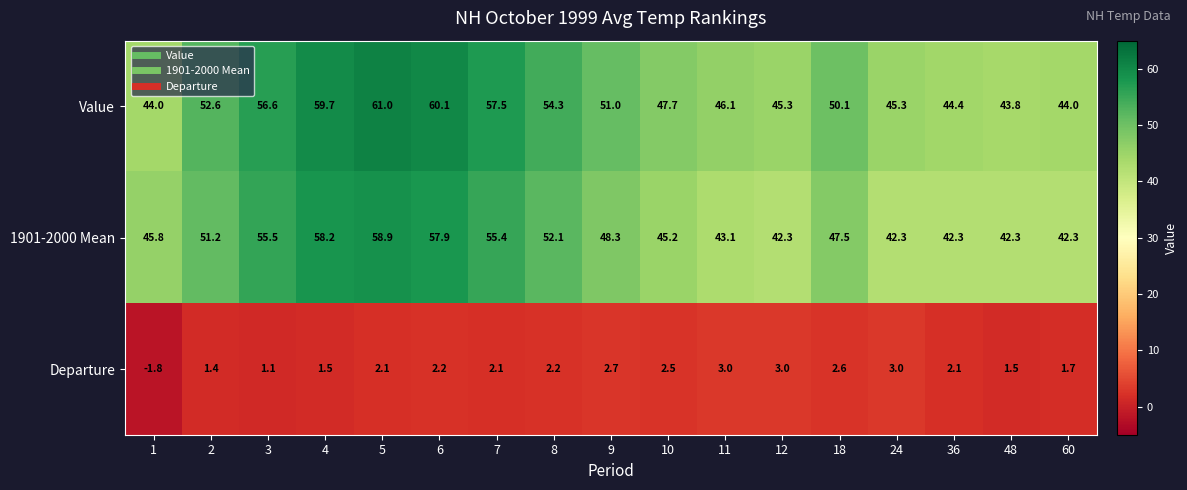

The value of 1901-2000 Mean at 36 is 42.3. True or false?

True